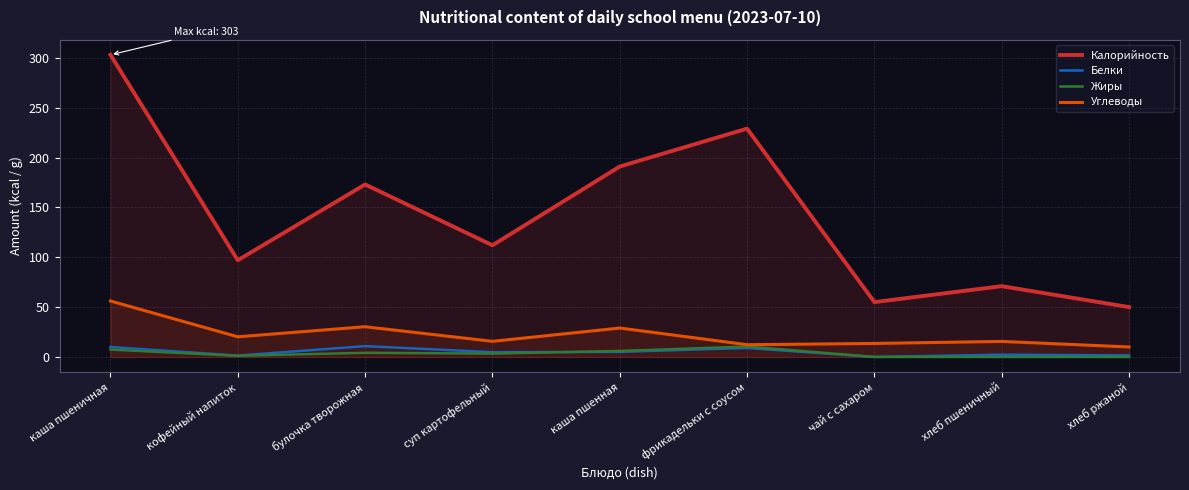

The value of Жиры at хлеб пшеничный is 6.0. True or false?

False